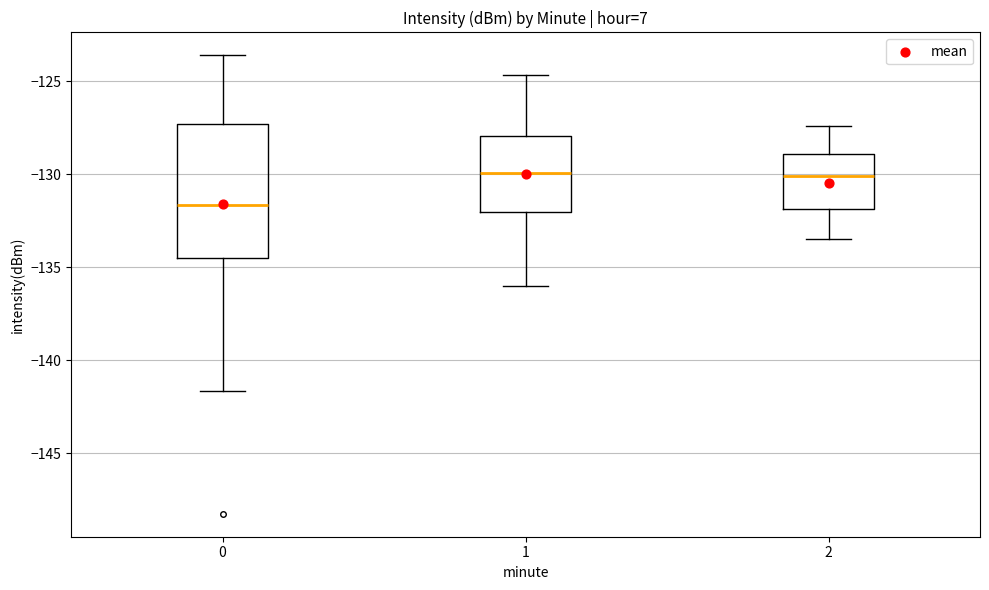

Reading left to right, transcribe this box plot: for each box, give where its median line is, the range the box spans, and where its two whiskers end, as read against the y-axis. The values are not printed on the chart, so give them approximately, as read against the axis.

0: median -131.5, box -134.5 to -127.5, whiskers -141.5 to -123.5
1: median -130.0, box -132.0 to -128.0, whiskers -136.0 to -124.5
2: median -130.0, box -132.0 to -129.0, whiskers -133.5 to -127.5